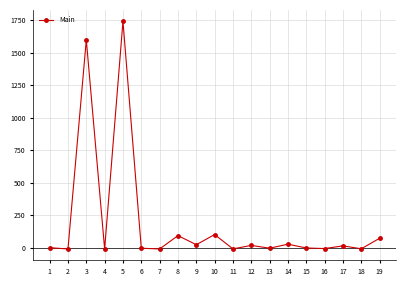

Approximately how many times larger is the value at 10 compared to 8?

1.1